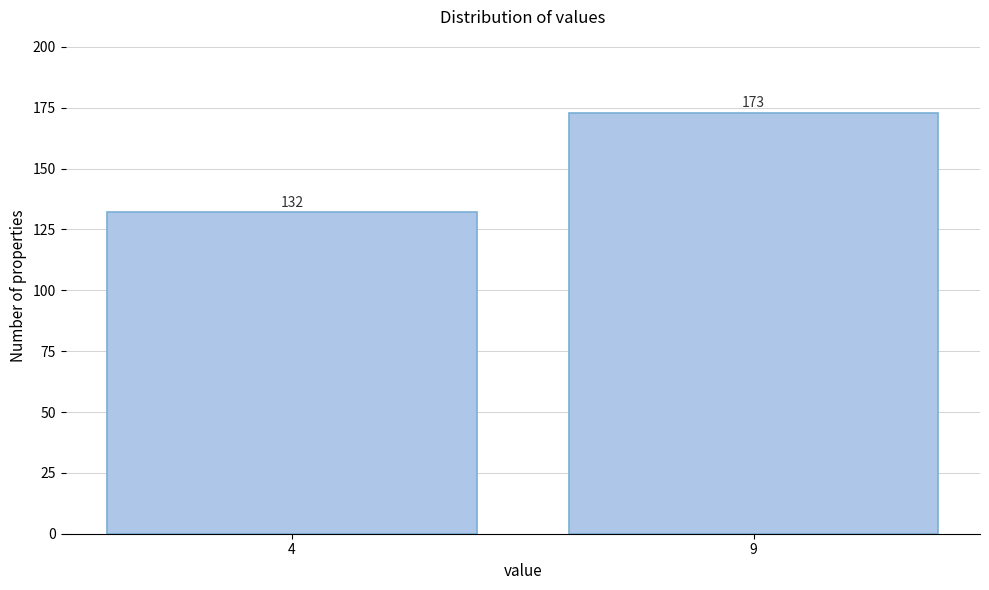

Reading right to left, what are all the values shown in this chart?

9=173	4=132